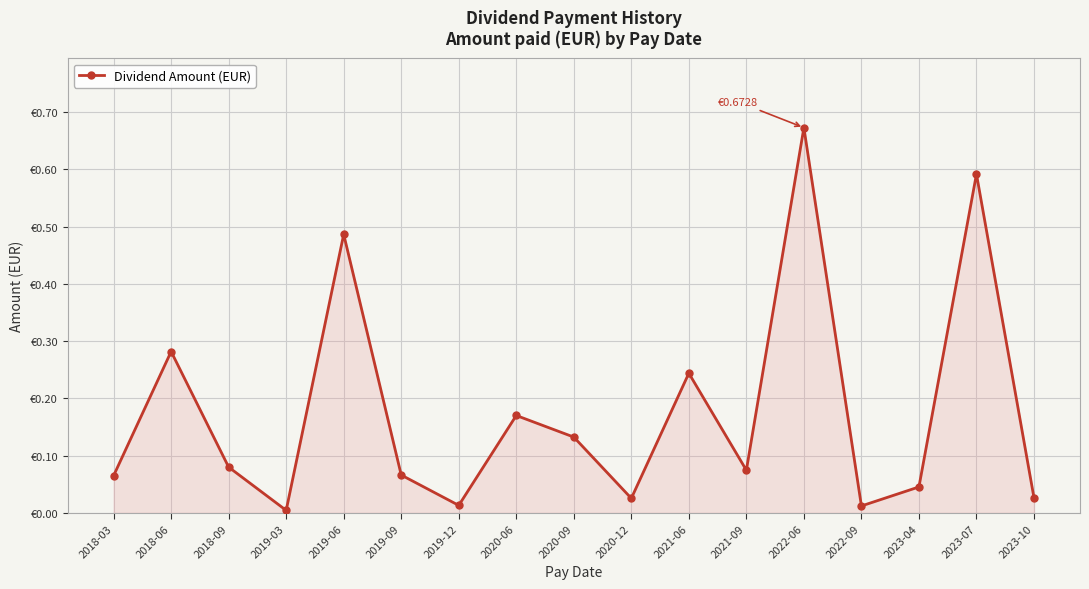

Which has a higher value, 2020-12 or 2023-04?

2023-04